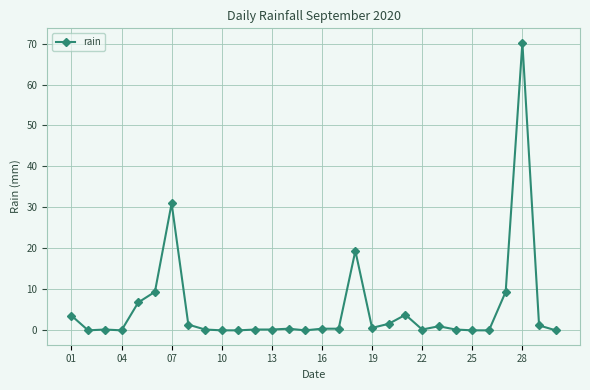

True or false: the data has more than 0 interior local peaks.

True